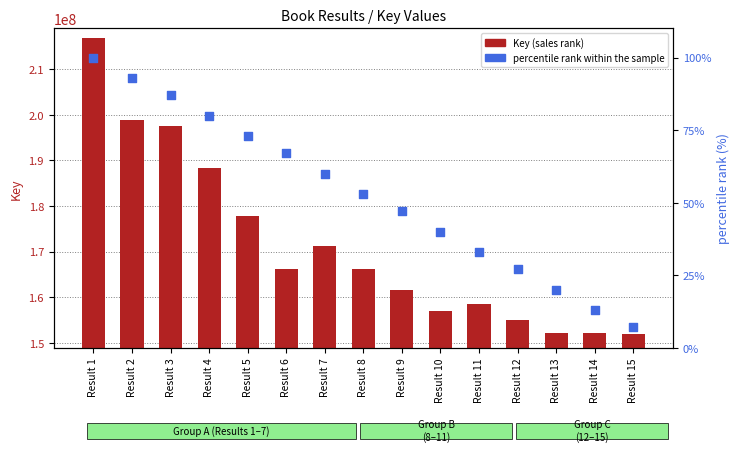

At which category is the sum across all series the highest?

Result 1